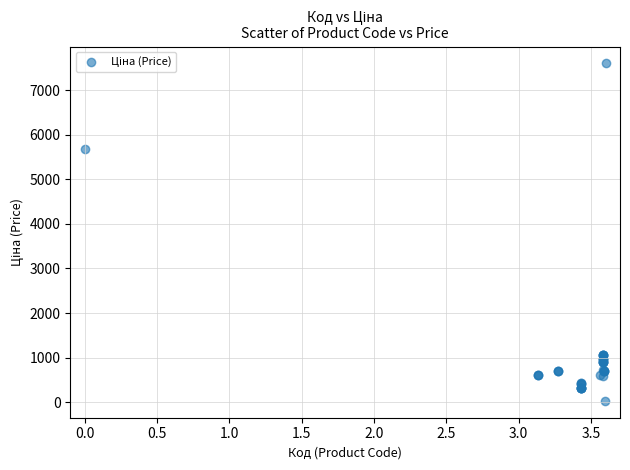

What Y value in the scatter plot is closest to 3814?

5673.8